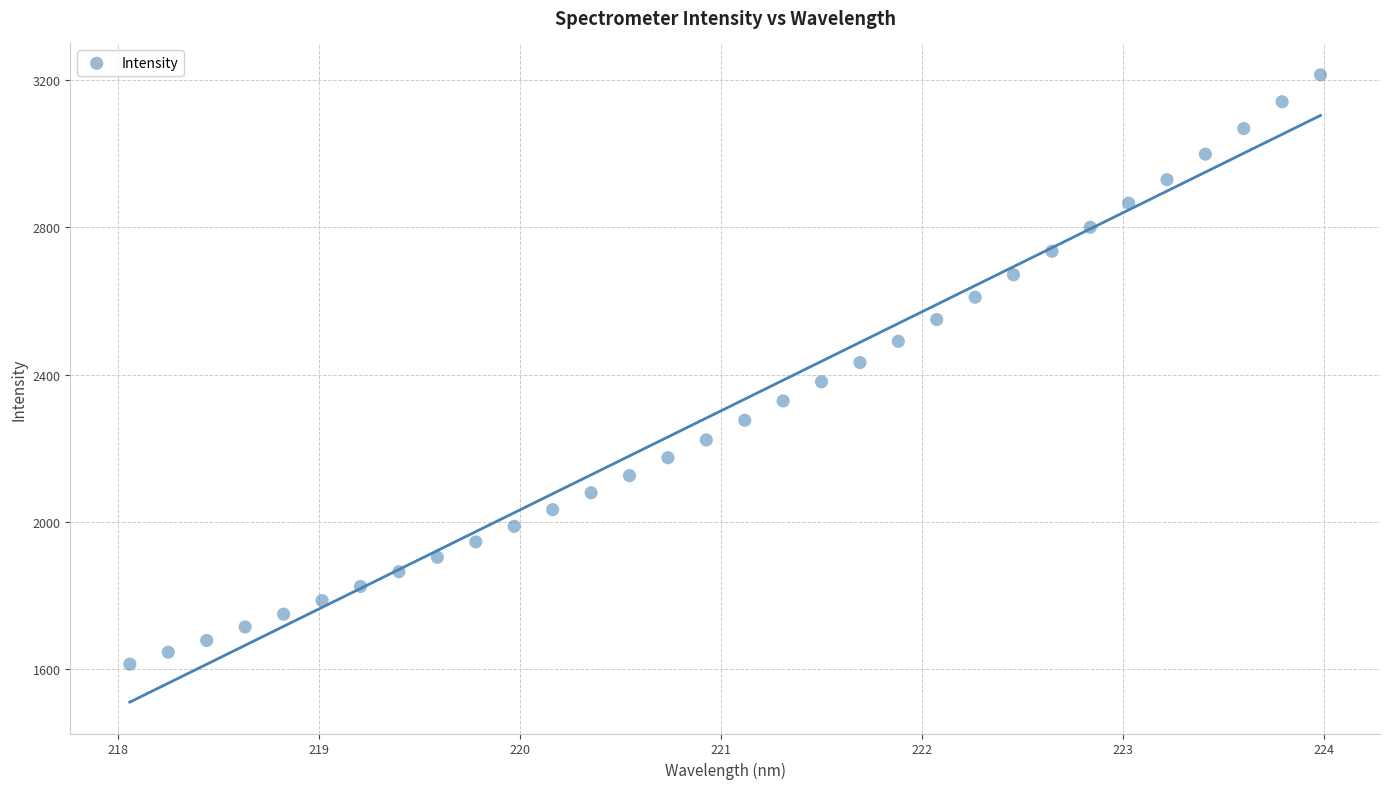

What is the range of X values (max minus min)?

5.9